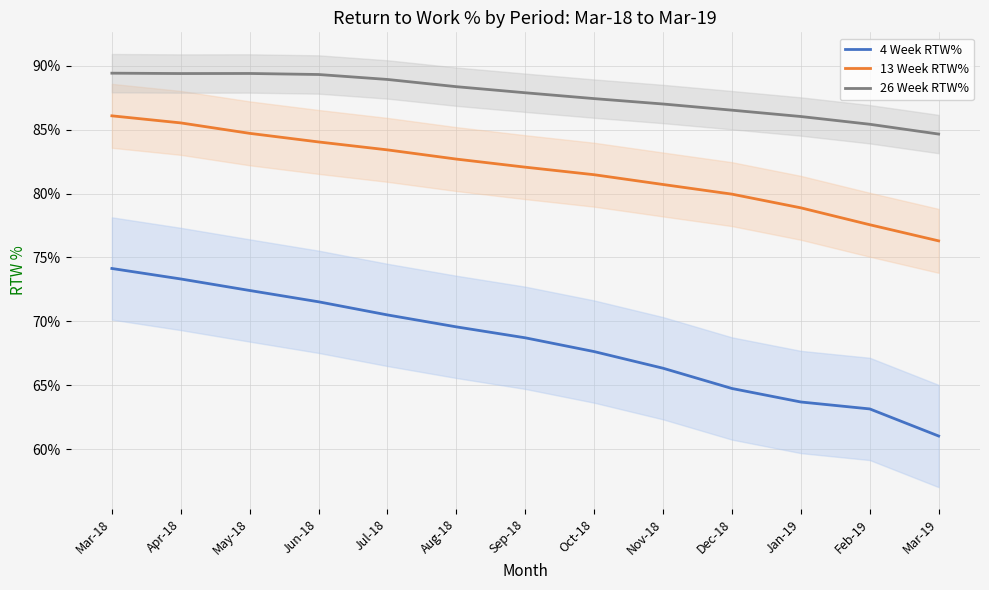

At which category does the chart reach its peak across all series?

Mar-18